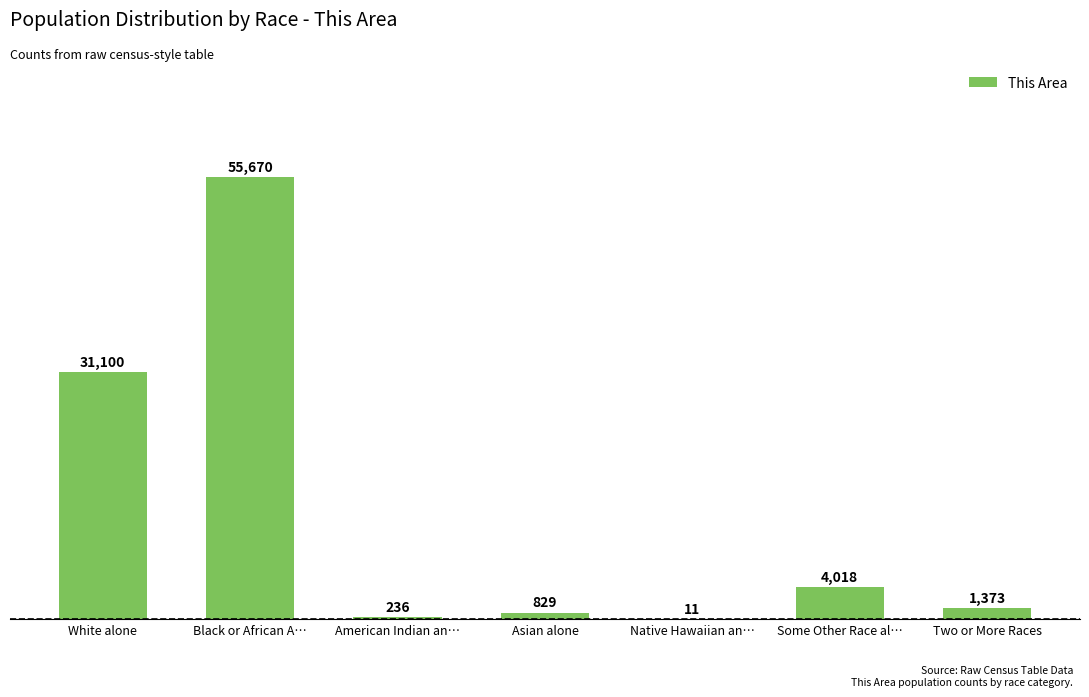

What is the maximum value shown in the chart?

55670